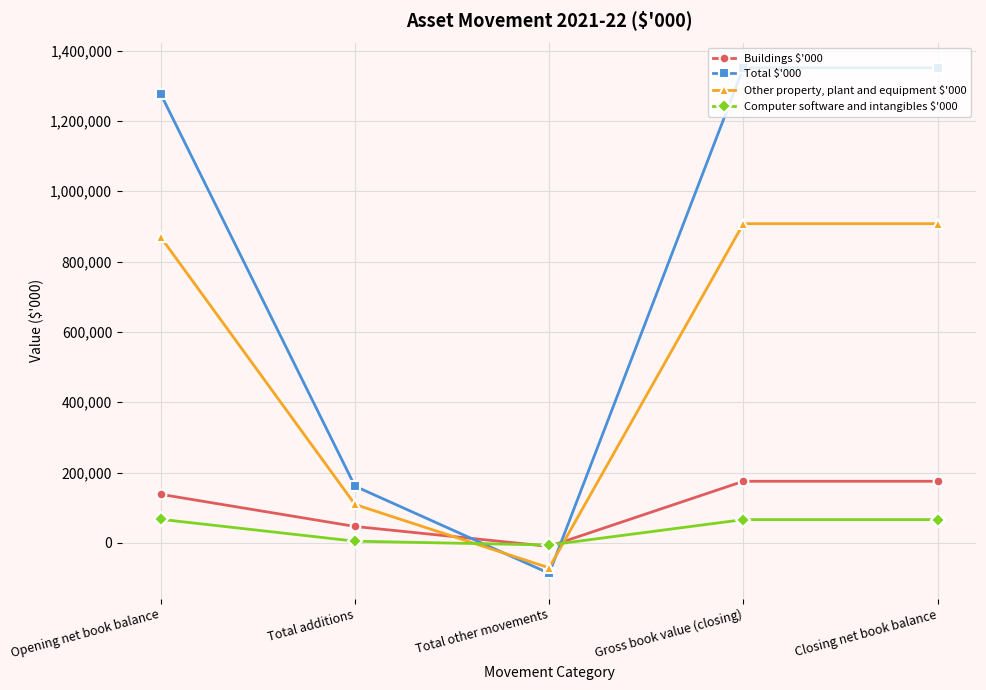

Between which two adjacent categories do Total $'000 and Other property, plant and equipment $'000 first intersect?

Total additions and Total other movements